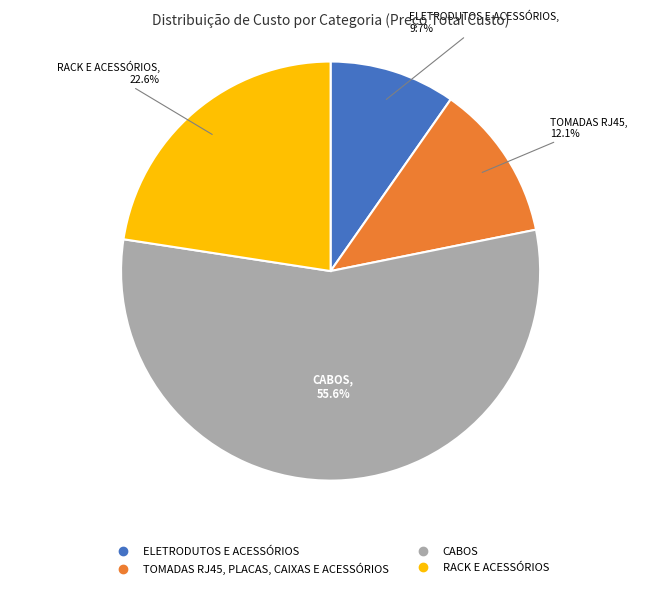

Count the number of slices in the pie.

4